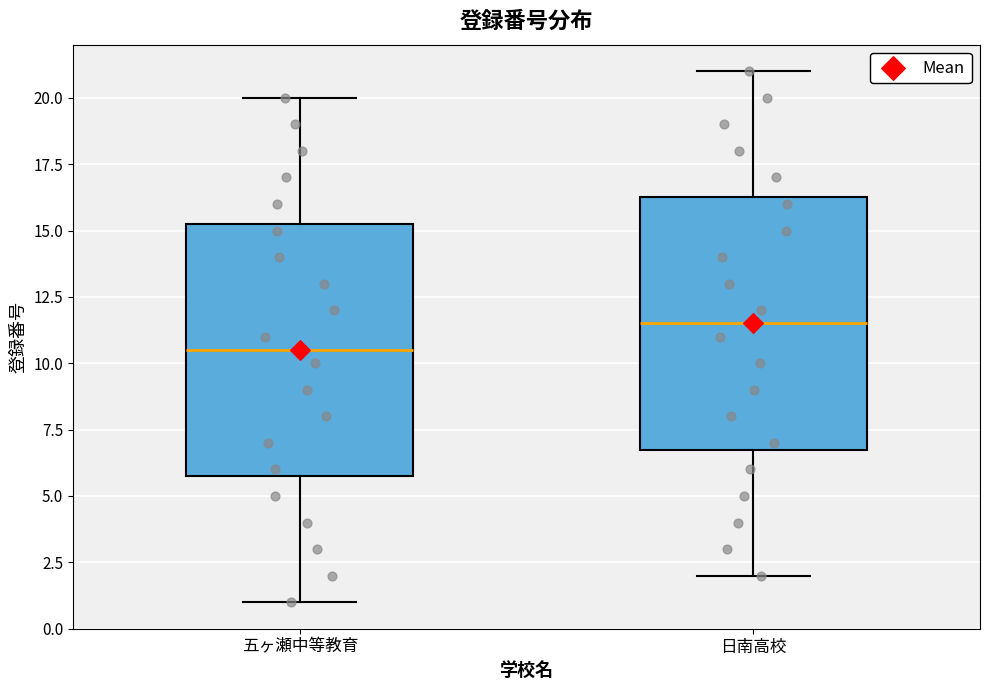

Reading left to right, read every box against the y-axis: the position of its median line, the range the box covers, and the ends of its whiskers. The values are not printed on the chart, so give them approximately, as read against the axis.

五ヶ瀬中等教育: median 10.5, box 6.0 to 15.5, whiskers 1.0 to 20.0
日南高校: median 11.5, box 7.0 to 16.5, whiskers 2.0 to 21.0